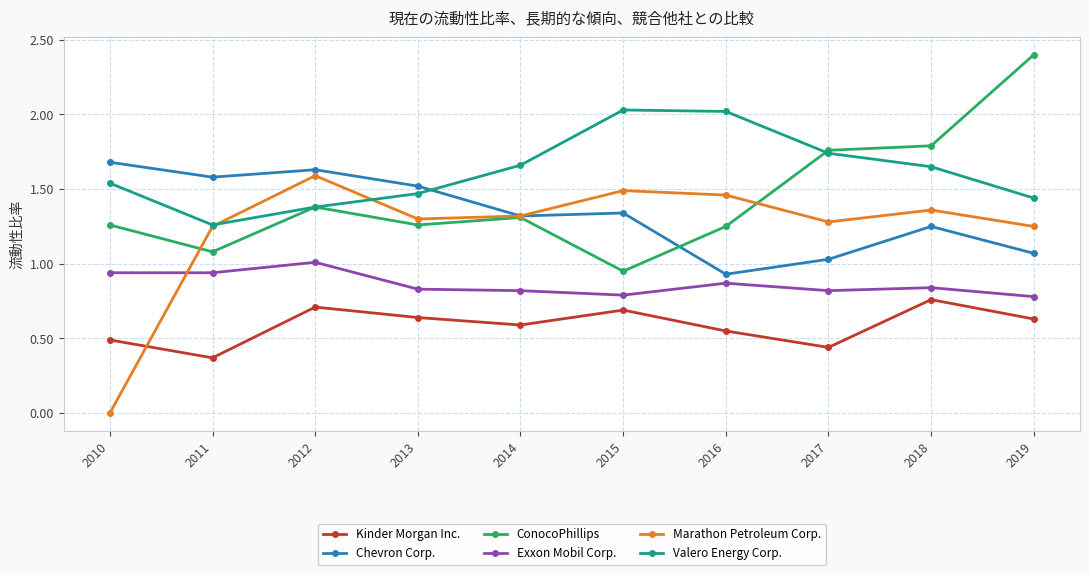

In Exxon Mobil Corp., how many points are higher than both neighbors (excluding endpoints)?

3